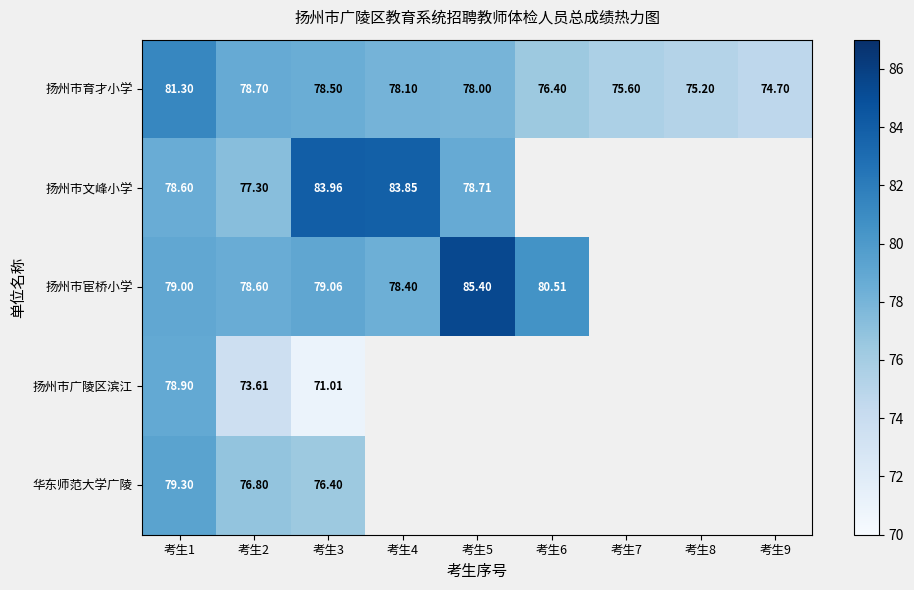

What is the sum of all 扬州市育才小学 values?

696.5